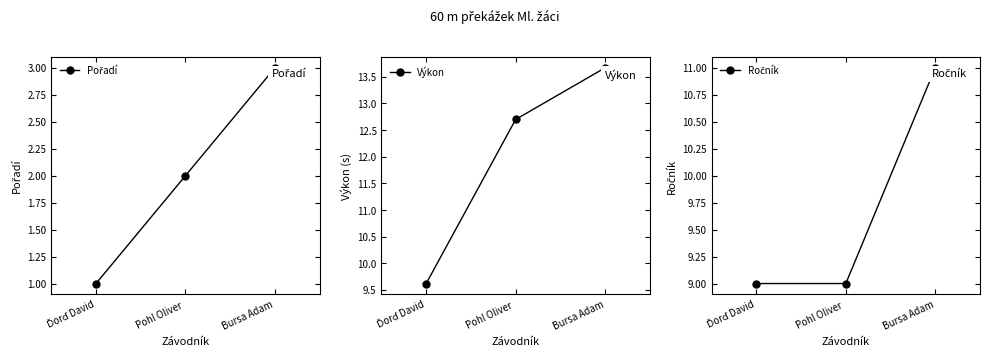

What is the highest value of the Pořadí series?

3.0